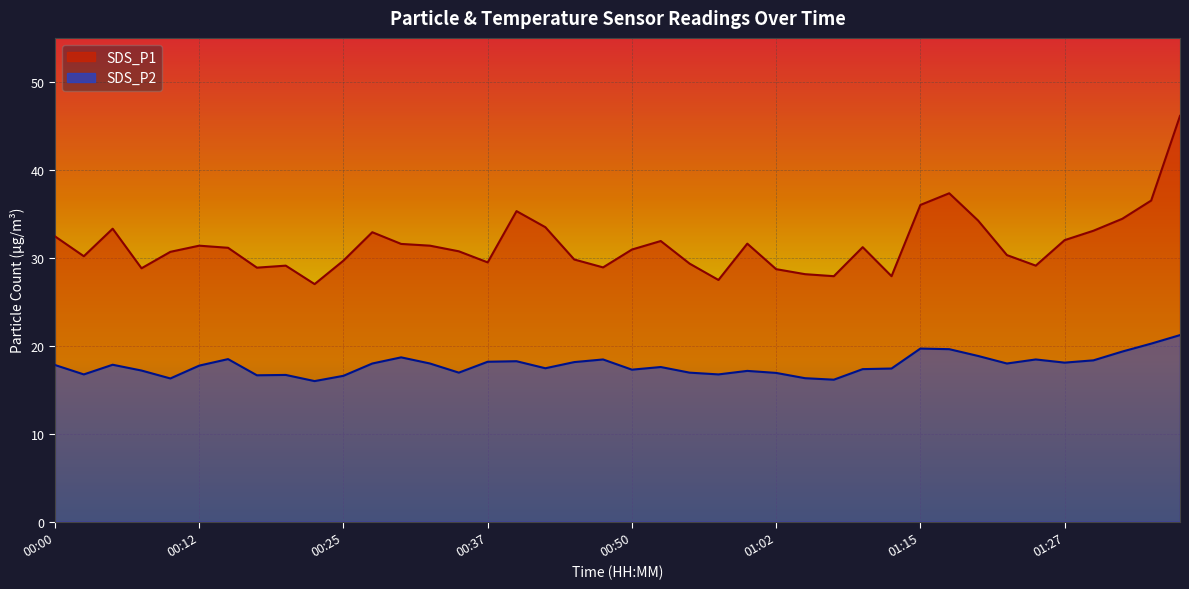

How many values in the SDS_P1 series exceed 31?

20